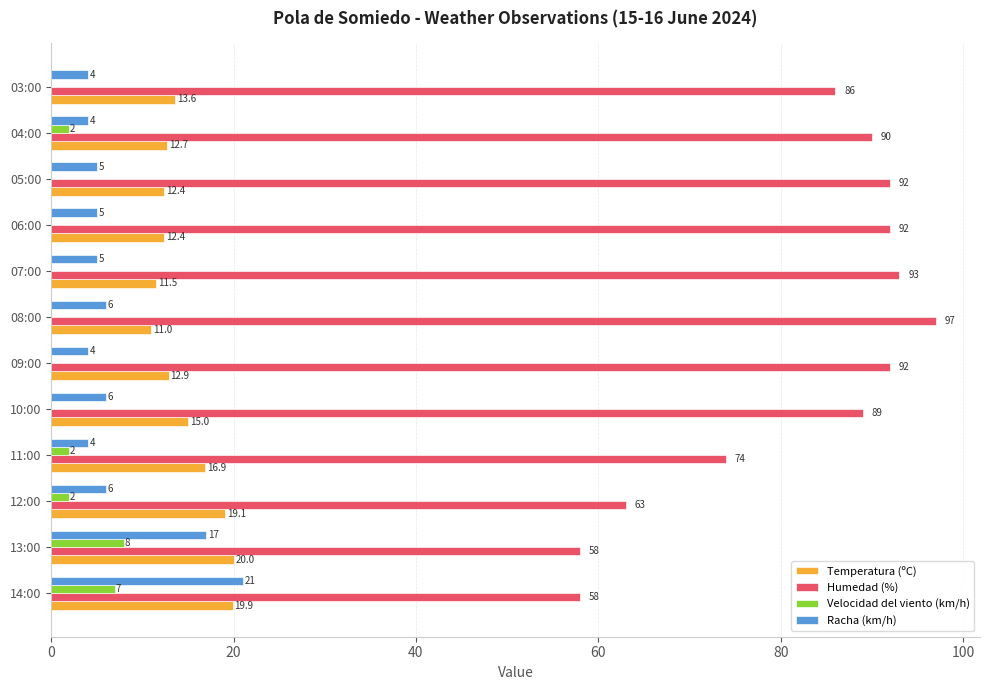

How many distinct data groups are displayed?

4